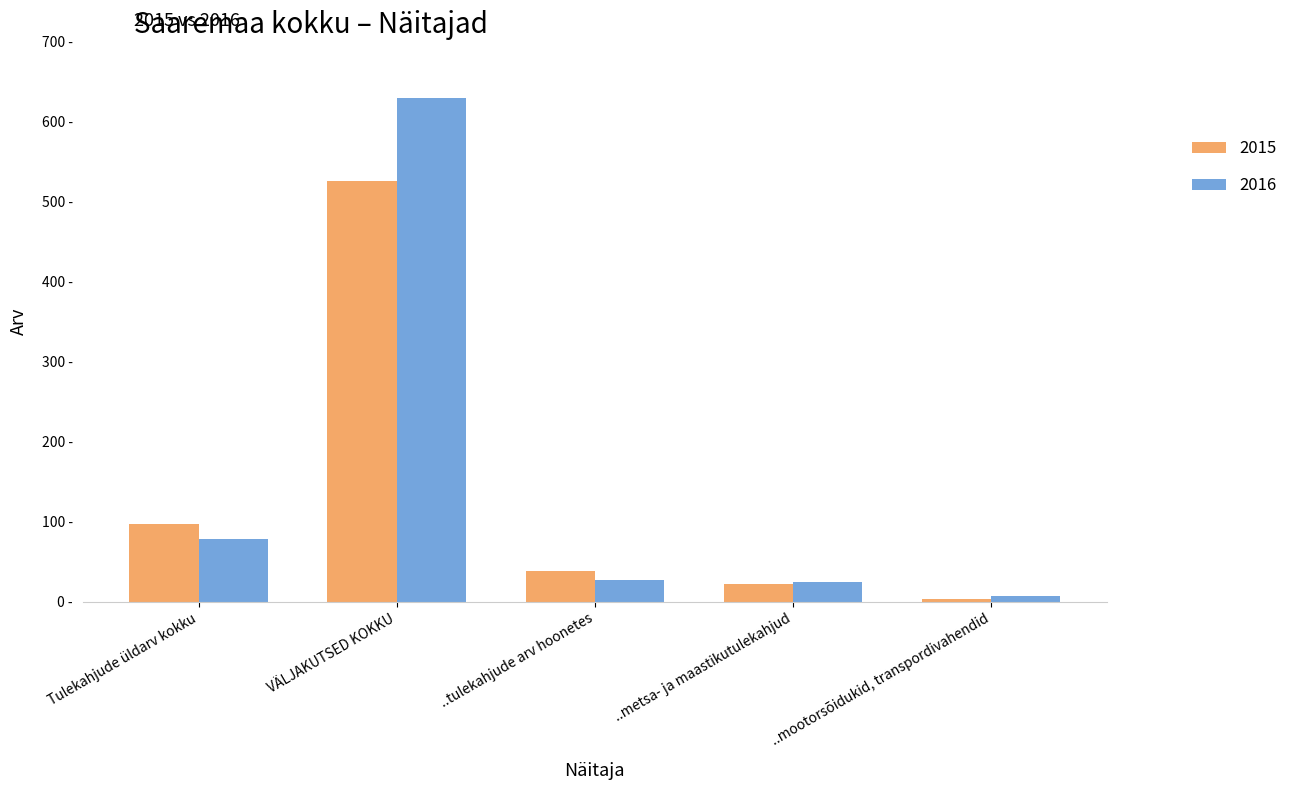

At how many categories does at least one series exceed 45?

2